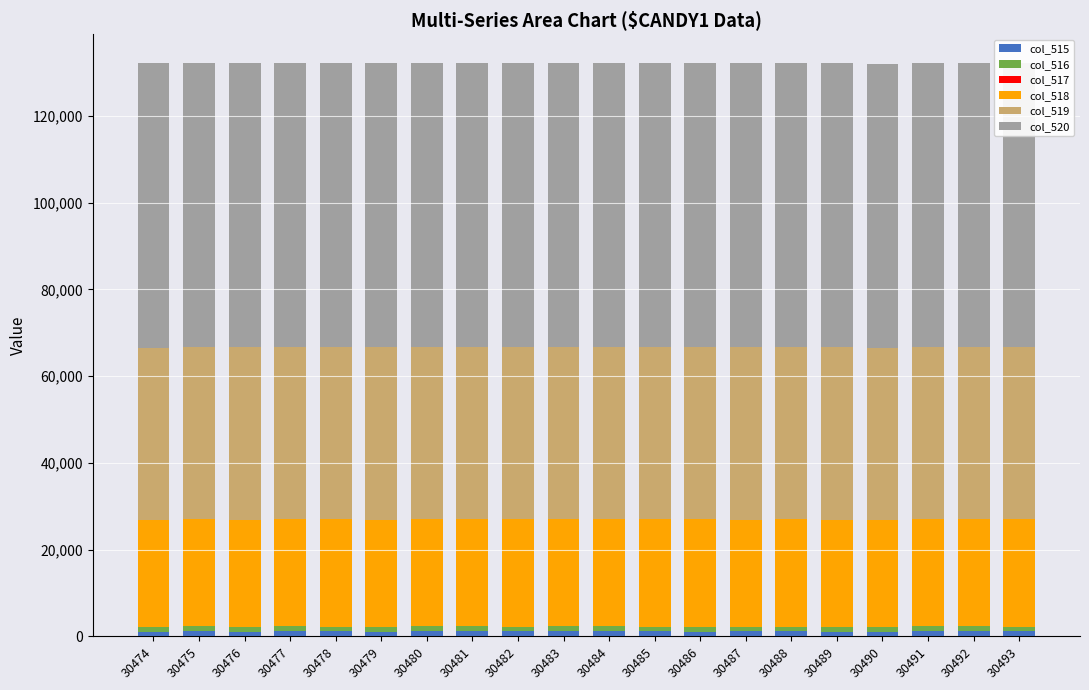

What is the highest value of the col_516 series?

1191